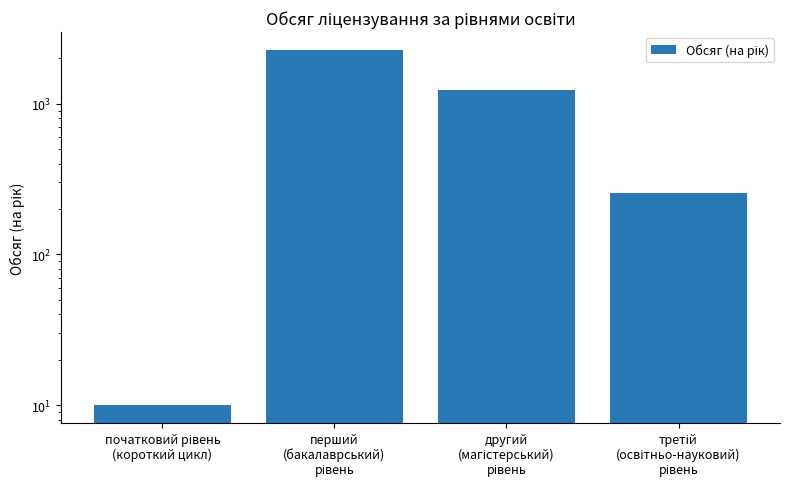

Does the chart contain any negative values?

No